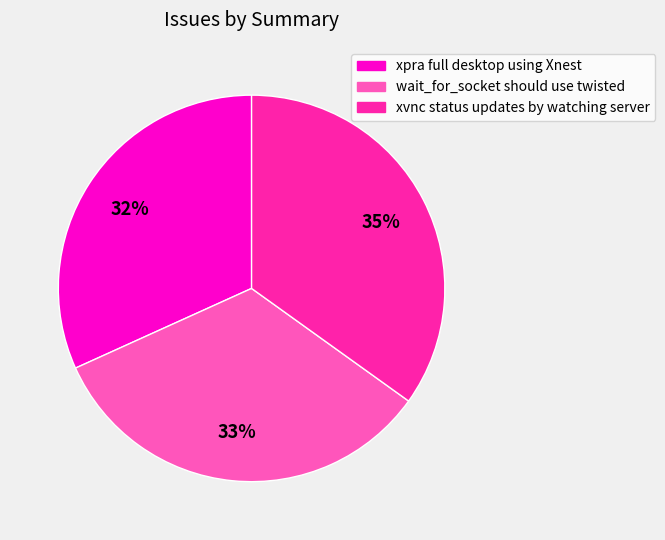

The xpra full desktop using Xnest slice represents 25% of the pie. True or false?

False